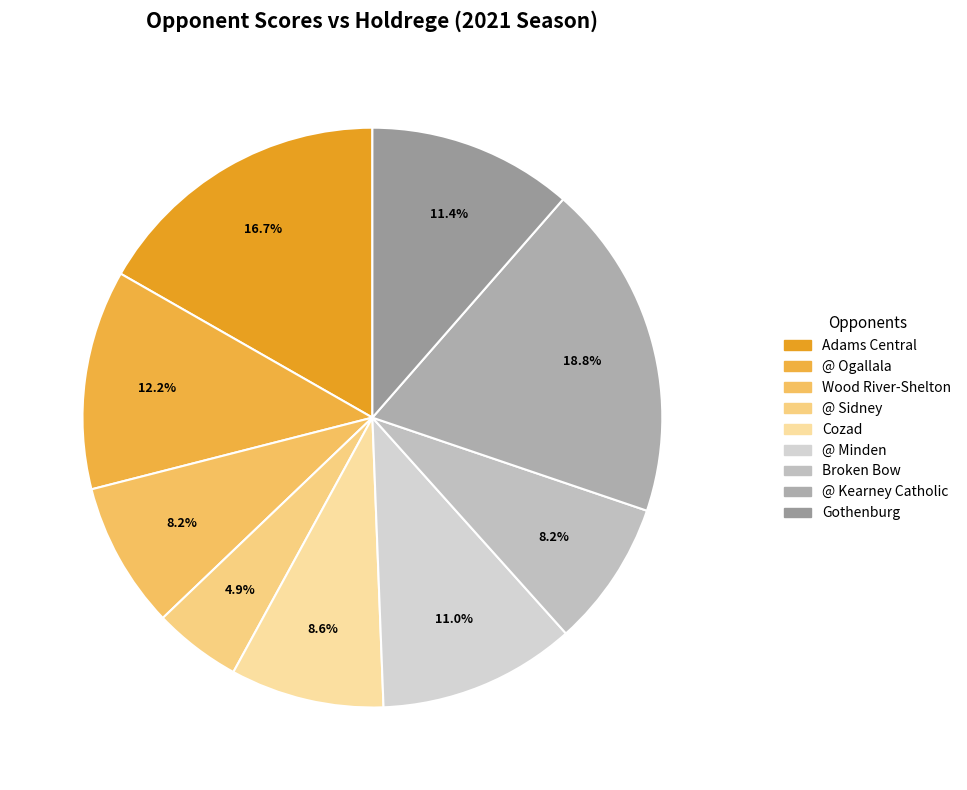

Does Gothenburg account for over 50% of the chart?

No